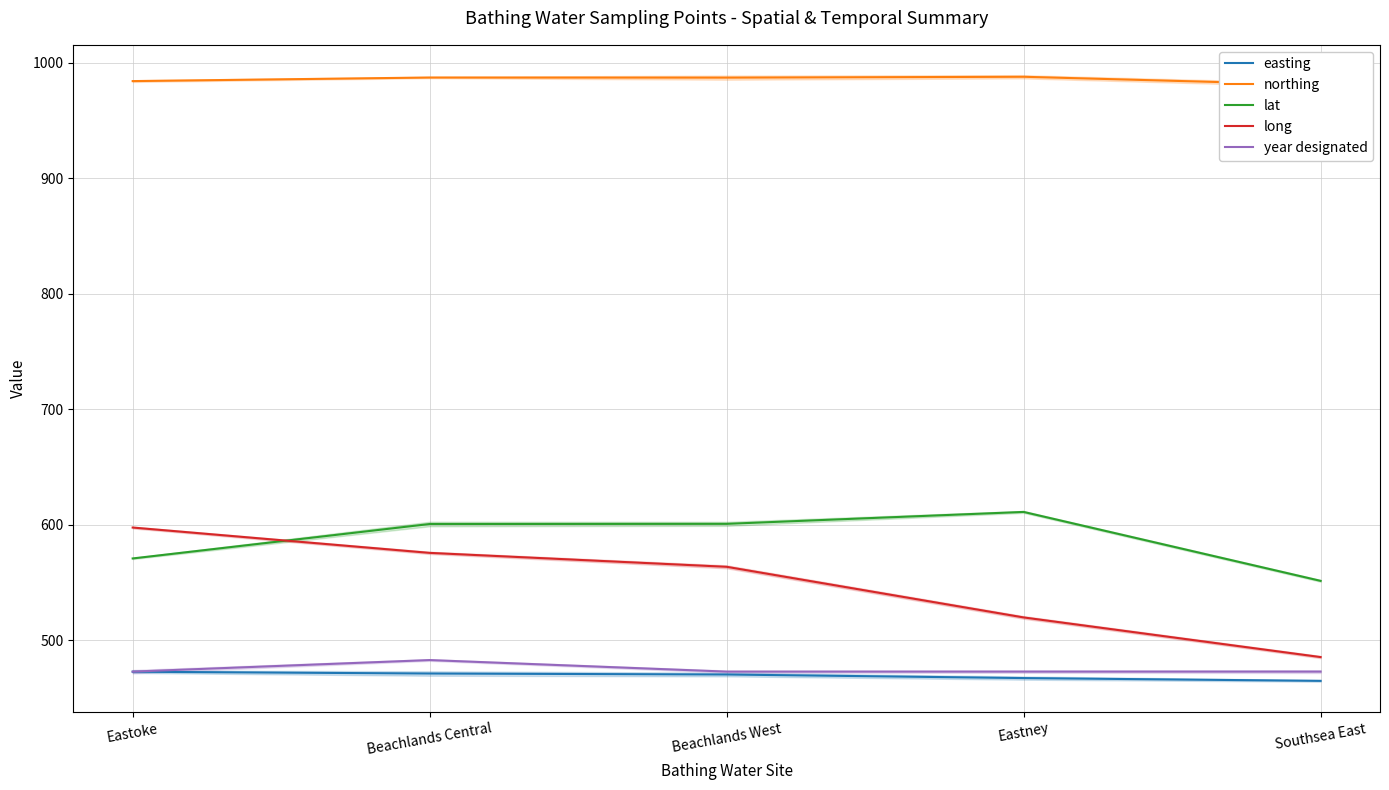

True or false: easting has more than 2 points higher than both neighbors.

False